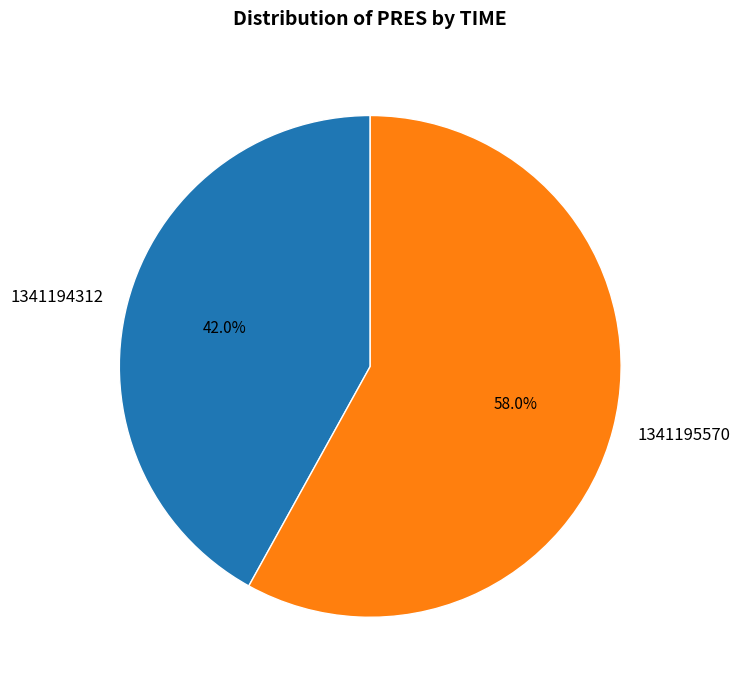

To the nearest percent, what is the difference between the largest and smallest slice percentages?

16%